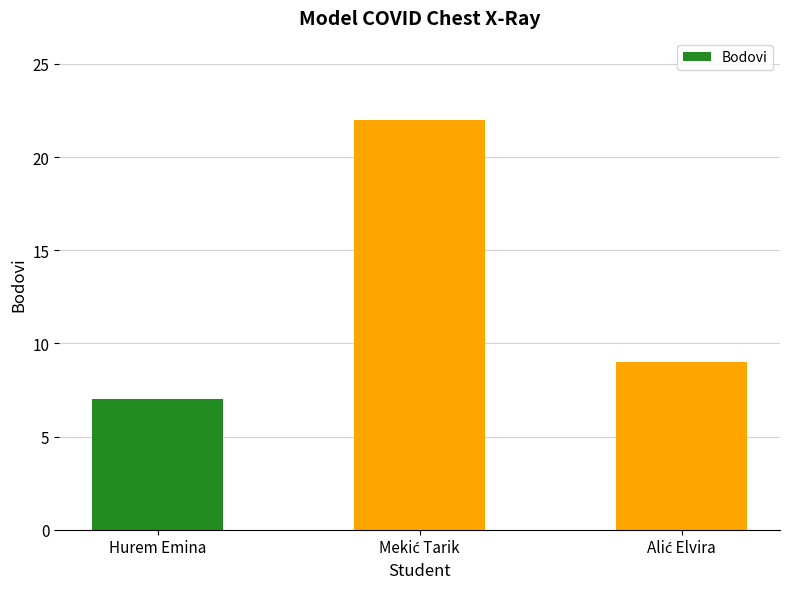

What value does the data have at Hurem Emina, to the nearest 5?

5